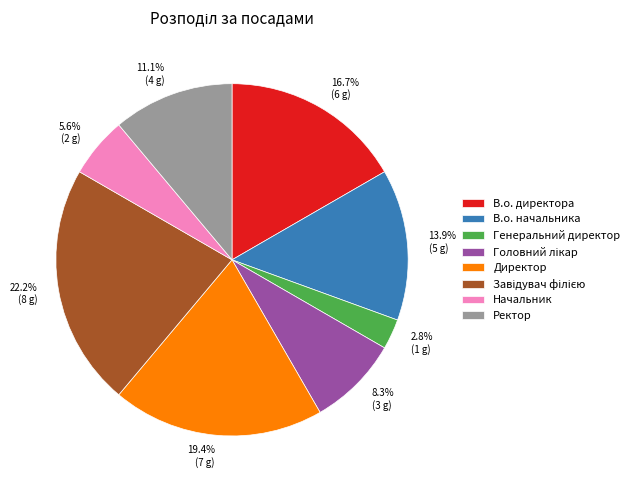

What percentage is NOT represented by В.о. директора?

83.3%